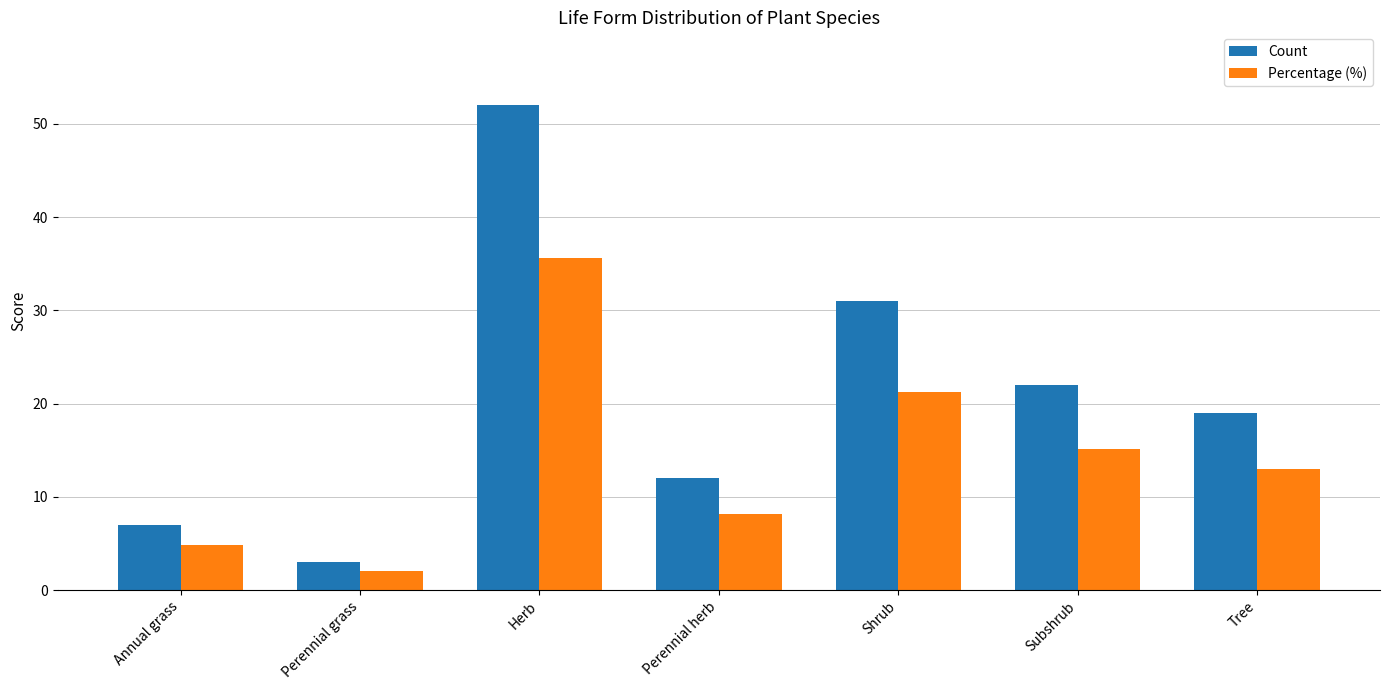

What is the total value across all series at Perennial grass?

5.1